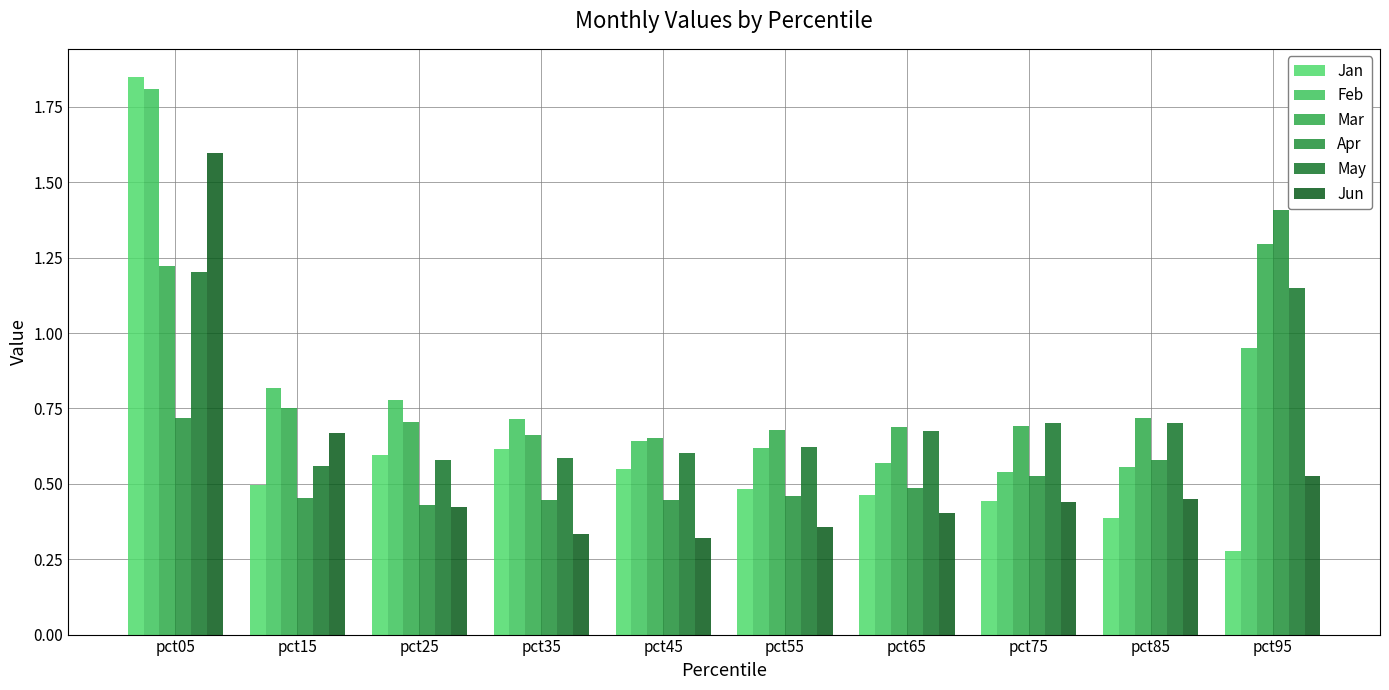

Does the chart contain stacked bars?

No